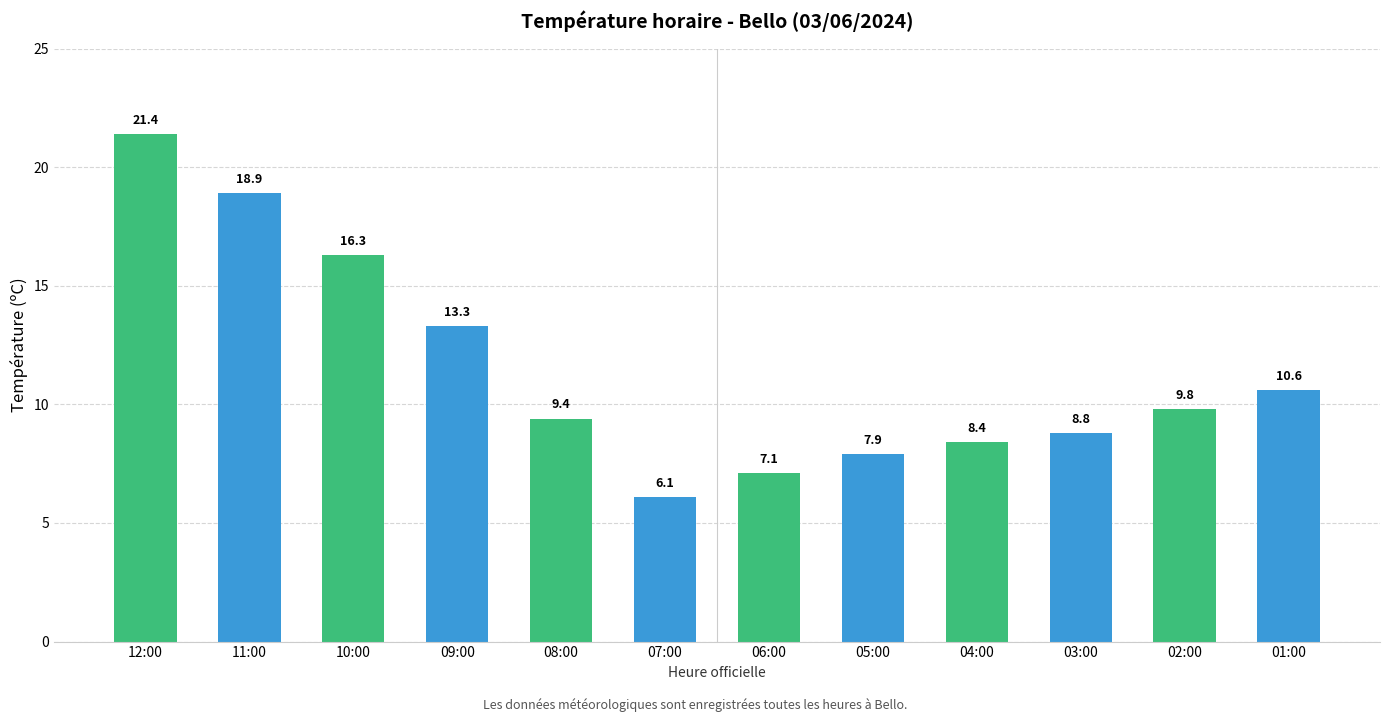

What is the approximate value at 10:00?

16.3